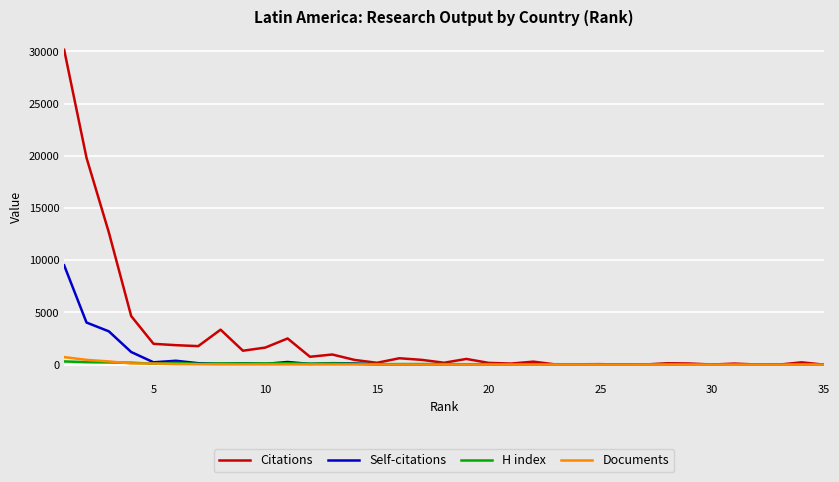

Which series has the widest spread of values?

Citations